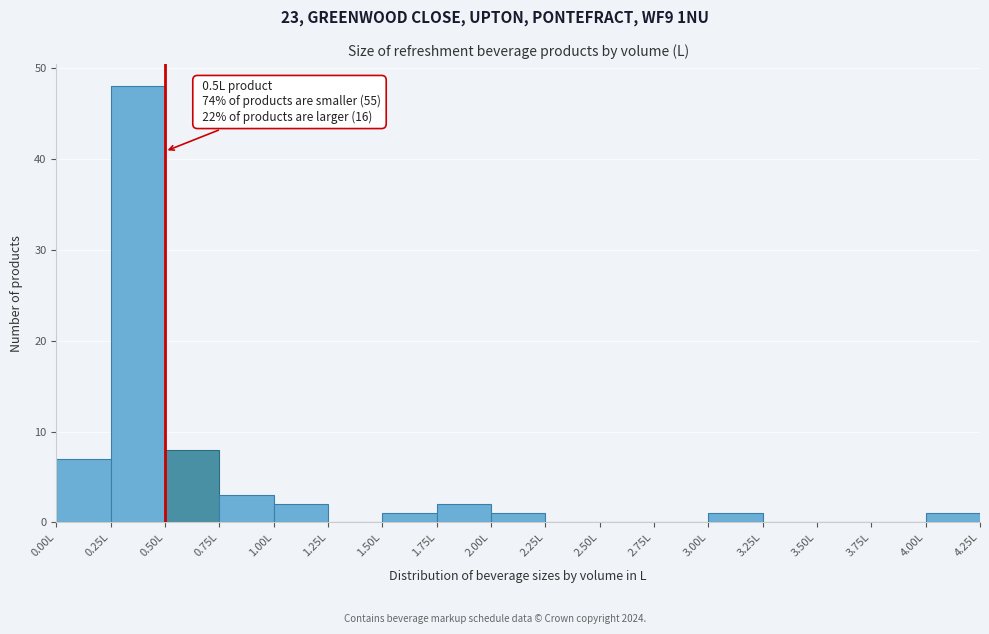

Over which range of the x-axis is the bar tallest?

0.25 to 0.50